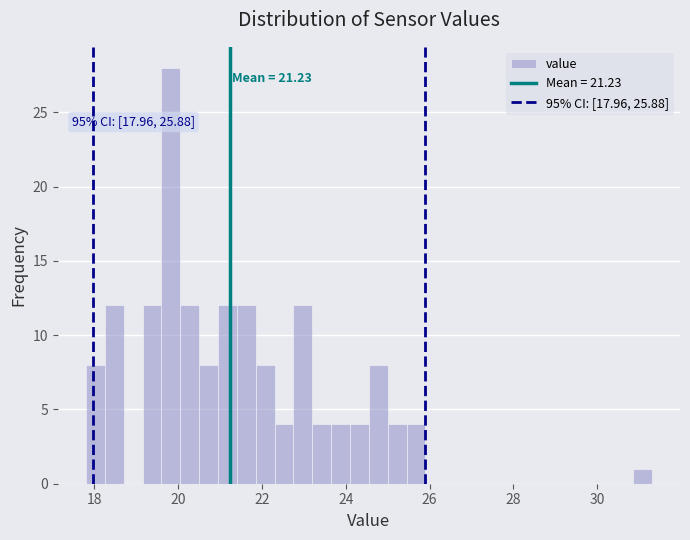

Around what value on the x-axis is the tallest bar? Give the approximate position of its centre, as read against the axis.

19.8